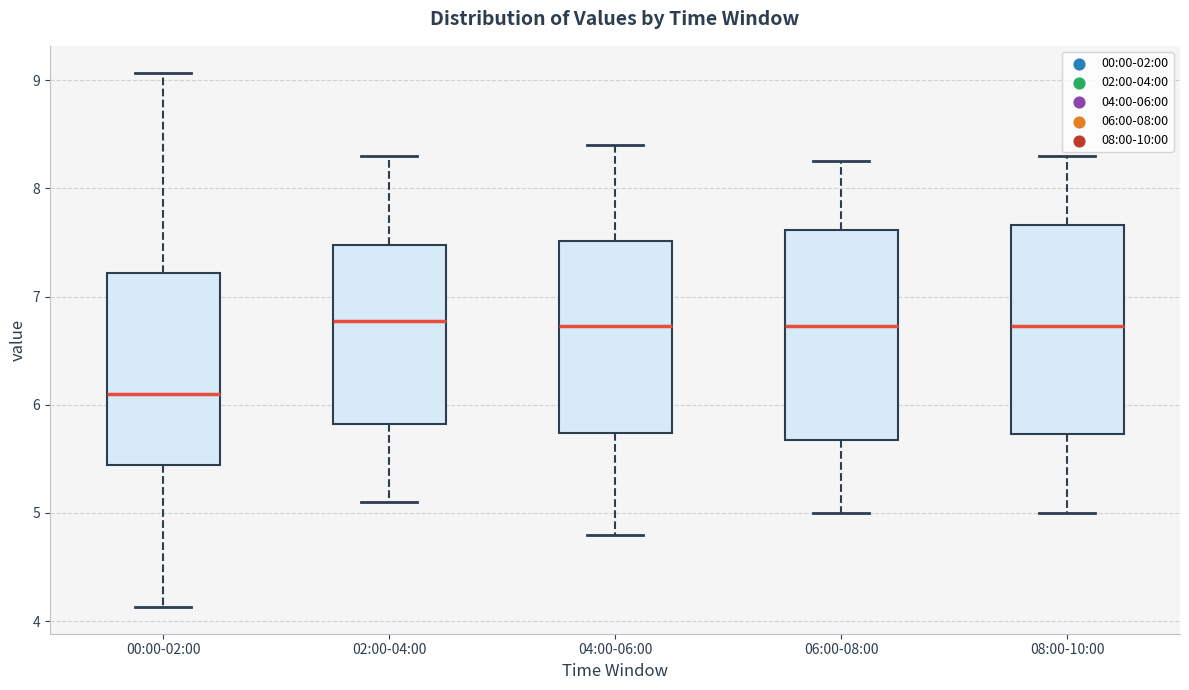

Reading left to right, read every box against the y-axis: the position of its median line, the range the box covers, and the ends of its whiskers. The values are not printed on the chart, so give them approximately, as read against the axis.

00:00-02:00: median 6.1, box 5.4 to 7.2, whiskers 4.1 to 9.1
02:00-04:00: median 6.8, box 5.8 to 7.5, whiskers 5.1 to 8.3
04:00-06:00: median 6.7, box 5.7 to 7.5, whiskers 4.8 to 8.4
06:00-08:00: median 6.7, box 5.7 to 7.6, whiskers 5.0 to 8.3
08:00-10:00: median 6.7, box 5.7 to 7.7, whiskers 5.0 to 8.3